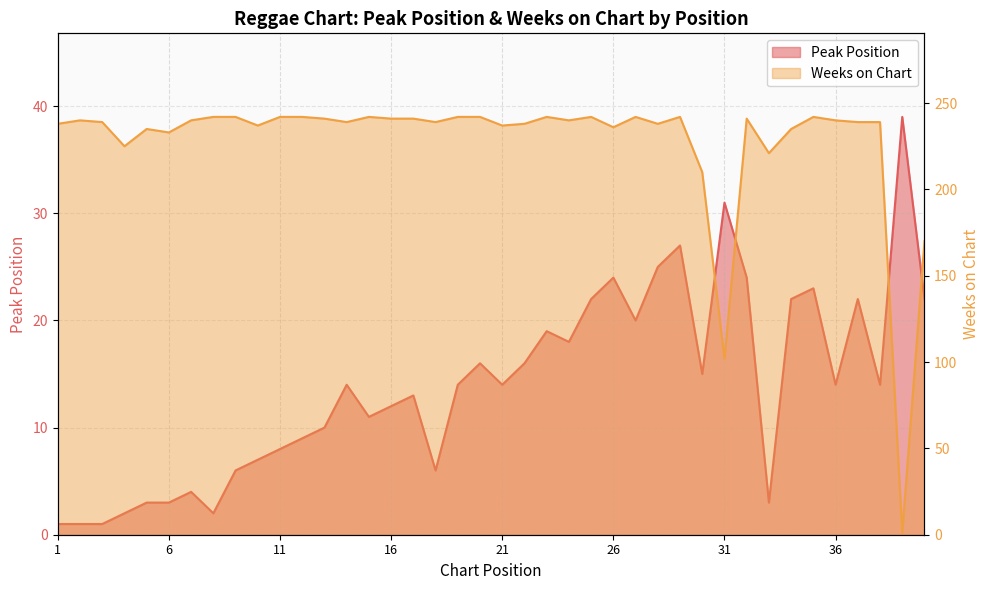

List the labels in order of Peak Position value, largest first.

39, 31, 29, 28, 26, 32, 35, 25, 34, 37, 40, 27, 23, 24, 20, 22, 30, 14, 19, 21, 36, 38, 17, 16, 15, 13, 12, 11, 10, 9, 18, 7, 5, 6, 33, 4, 8, 1, 2, 3